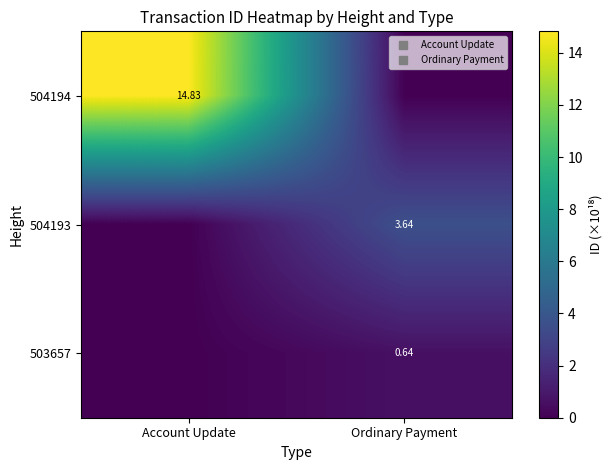

Which series changed the most between Account Update and Ordinary Payment?

504194